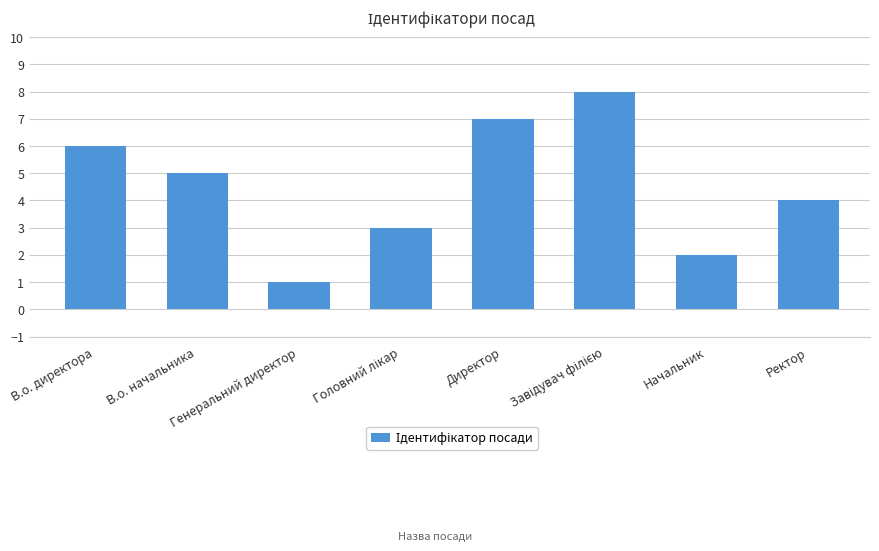

How many bars are there in total?

8